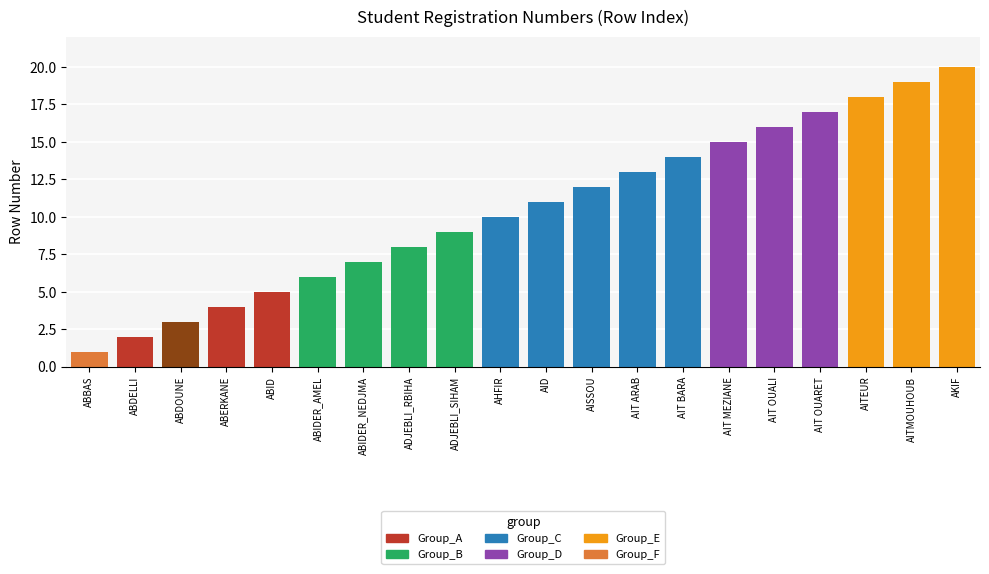

Reading left to right, list all the values displayed in this chart.

1	2	3	4	5	6	7	8	9	10	11	12	13	14	15	16	17	18	19	20